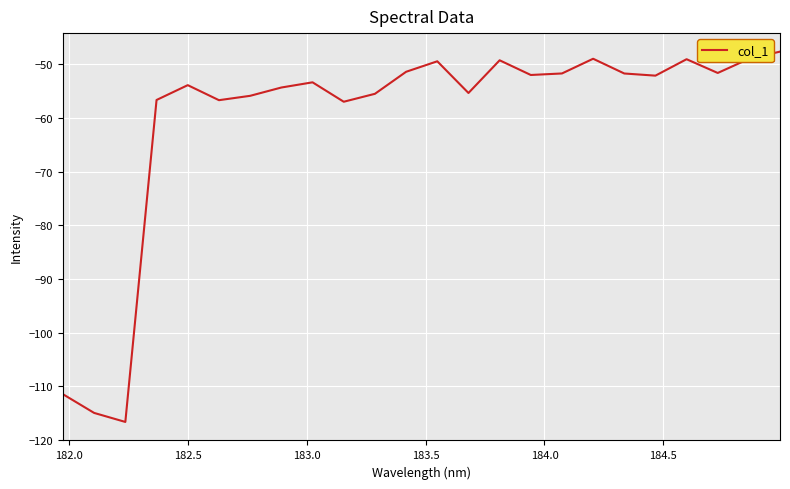

What is the difference between the maximum and minimum values?

69.0